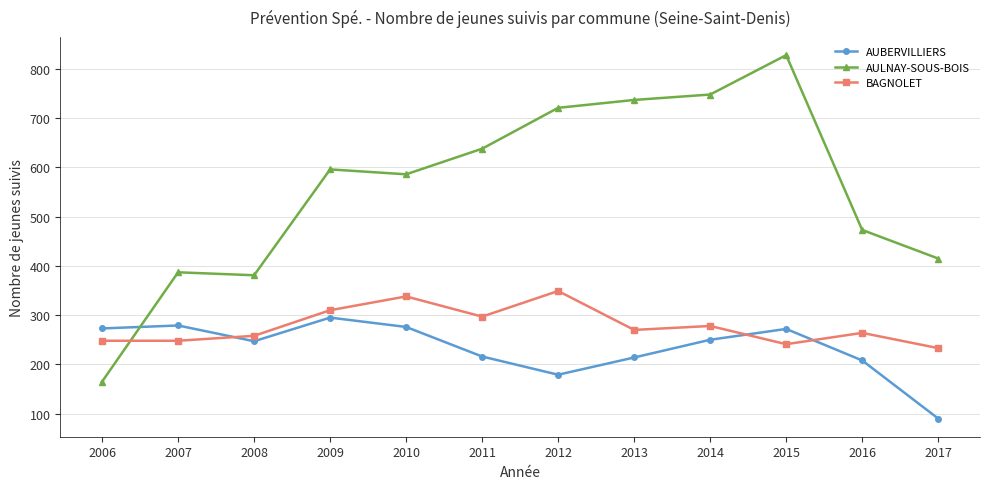

What are all the series names shown in the legend?

AUBERVILLIERS, AULNAY-SOUS-BOIS, BAGNOLET